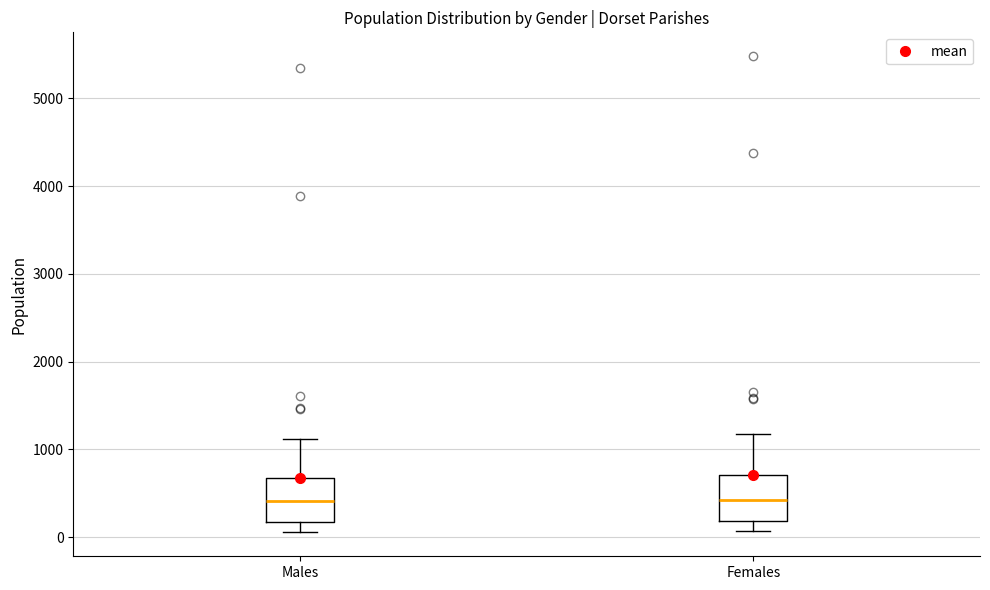

Where does the upper whisker of the box for Females end on the y-axis? The values are not printed on the chart, so give them approximately, as read against the axis.

1200